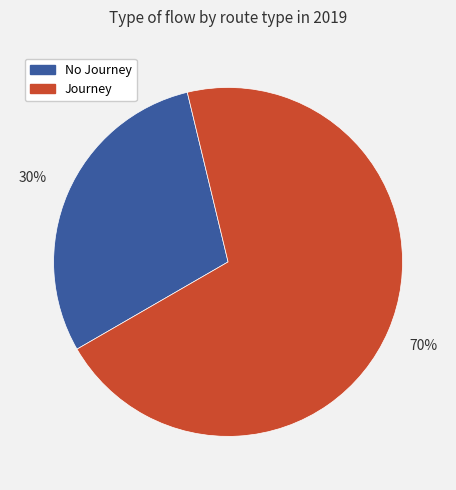

How many segments does this pie chart have?

2